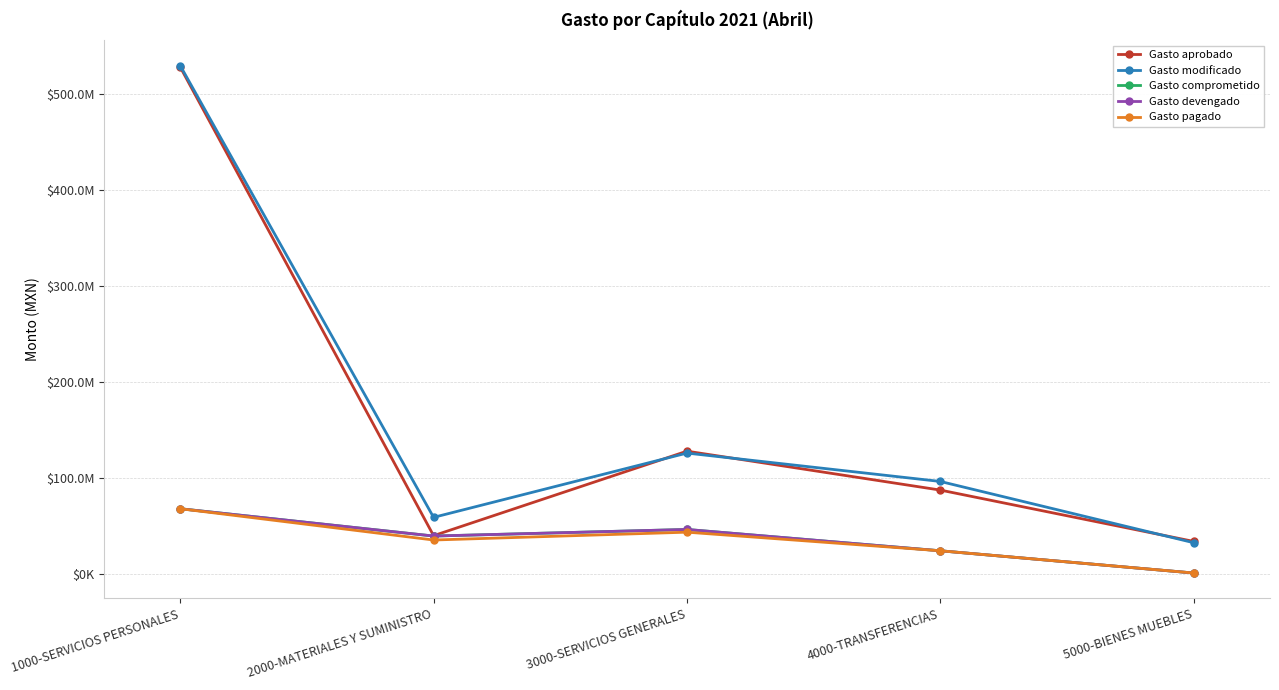

Does the chart have visible grid lines?

Yes